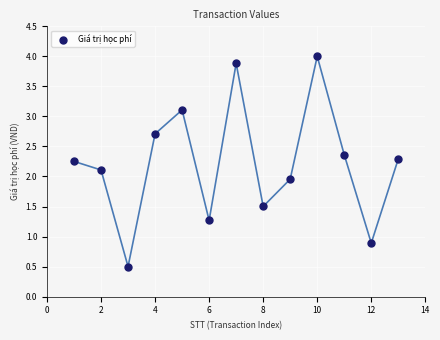

What is the range of Y values (max minus min)?

3.5